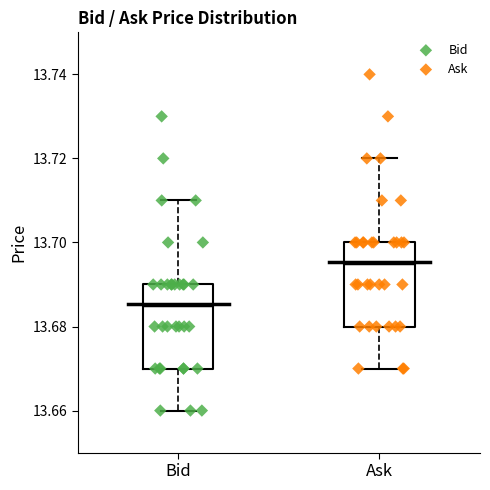

Reading left to right, read every box against the y-axis: the position of its median line, the range the box covers, and the ends of its whiskers. The values are not printed on the chart, so give them approximately, as read against the axis.

Bid: median 13.686, box 13.670 to 13.690, whiskers 13.660 to 13.710
Ask: median 13.696, box 13.680 to 13.700, whiskers 13.670 to 13.720